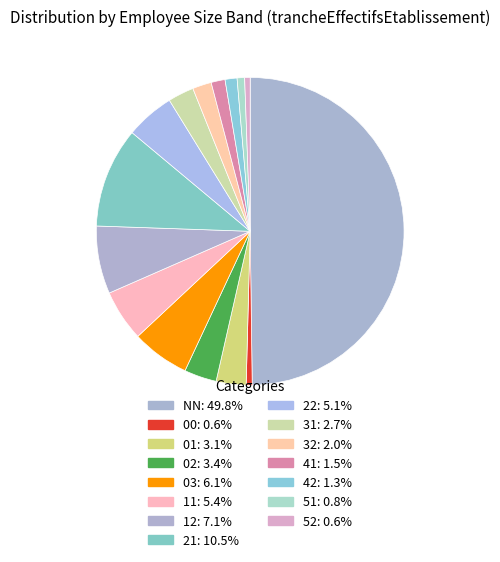

How many slices are in this pie chart?

15